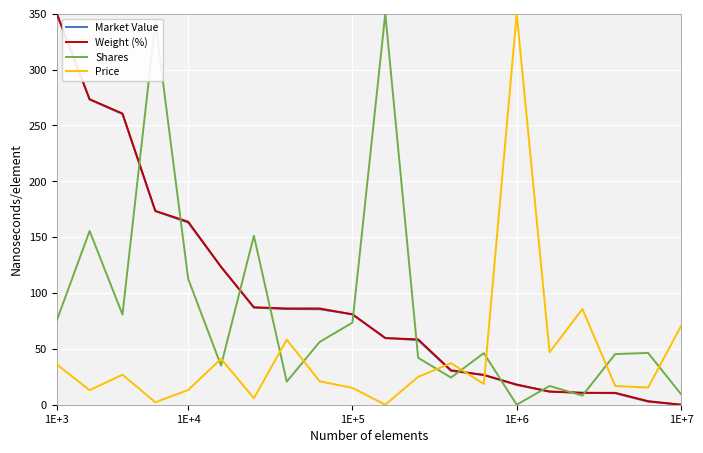

What is the maximum value for Price?

350.0